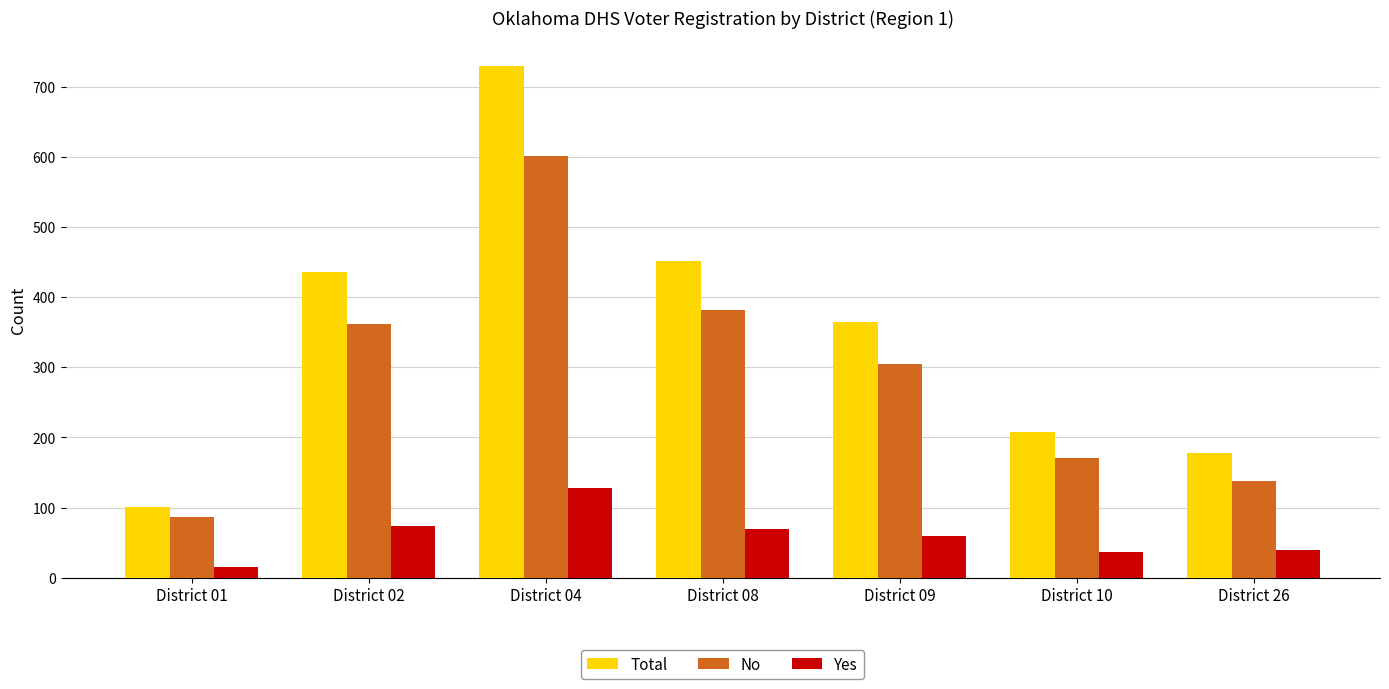

What is the average value of the No series?

292